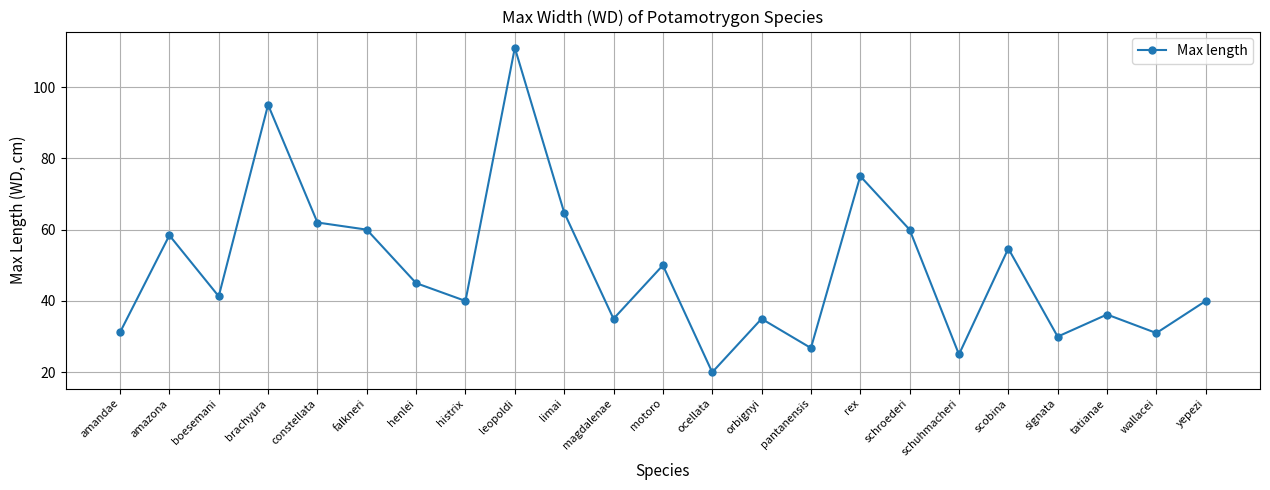

What is the label of the 7th point from the right?

schroederi